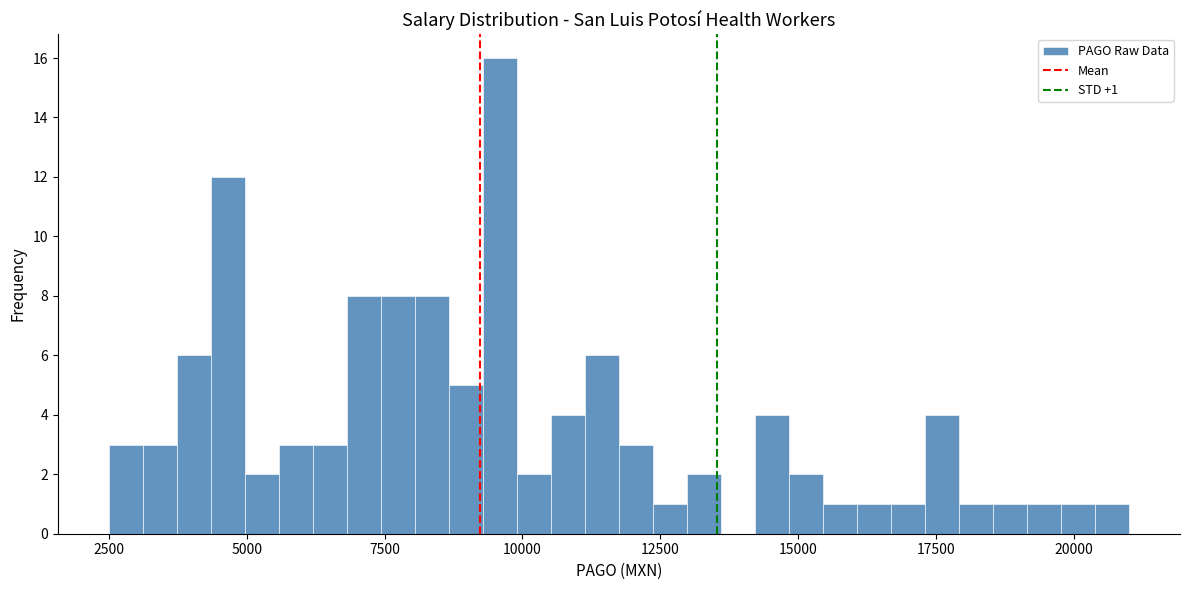

Read against the x-axis, roughly where is the centre of the tallest bar?

9500